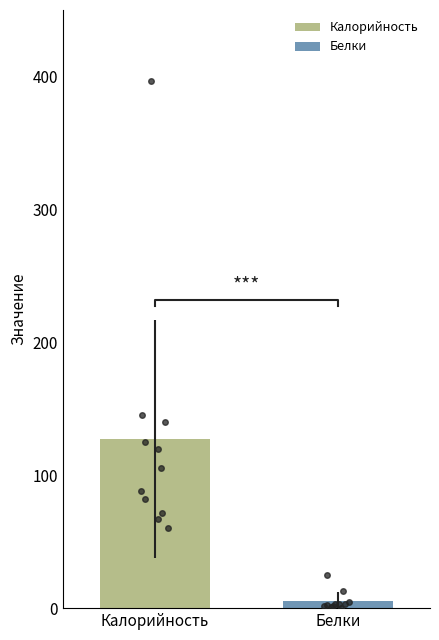

Is the value of Калорийность at Запеканка из печени greater than the value of Белки at Батон пшеничный?

Yes